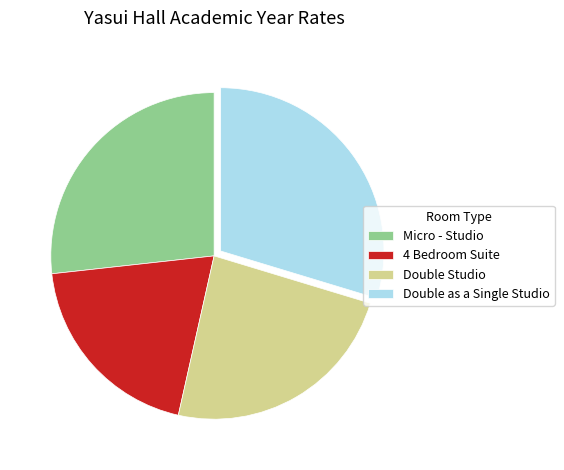

Does any single category account for the majority?

No